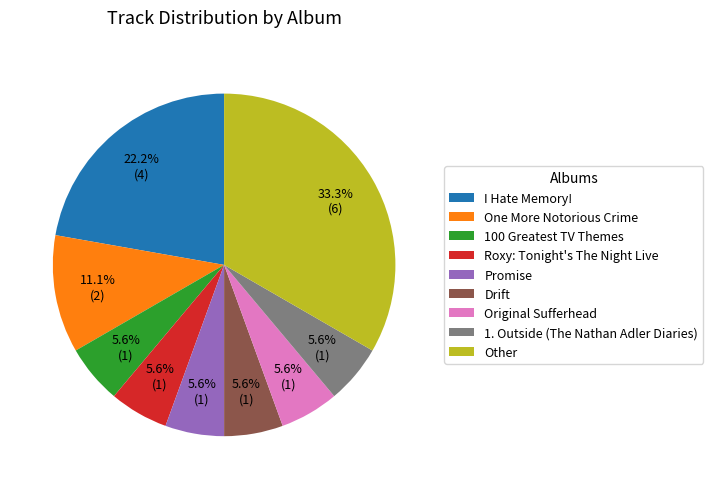

How much of the chart is everything except Promise?

94.4%